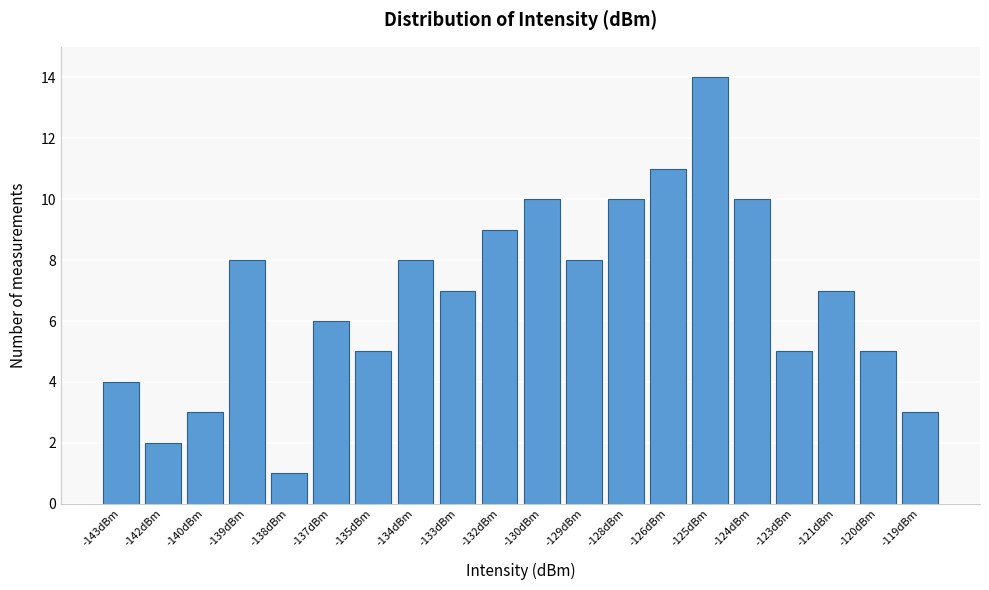

Reading left to right, extract all data points from this chart.

-143dBm=4	-142dBm=2	-140dBm=3	-139dBm=8	-138dBm=1	-137dBm=6	-135dBm=5	-134dBm=8	-133dBm=7	-132dBm=9	-130dBm=10	-129dBm=8	-128dBm=10	-126dBm=11	-125dBm=14	-124dBm=10	-123dBm=5	-121dBm=7	-120dBm=5	-119dBm=3